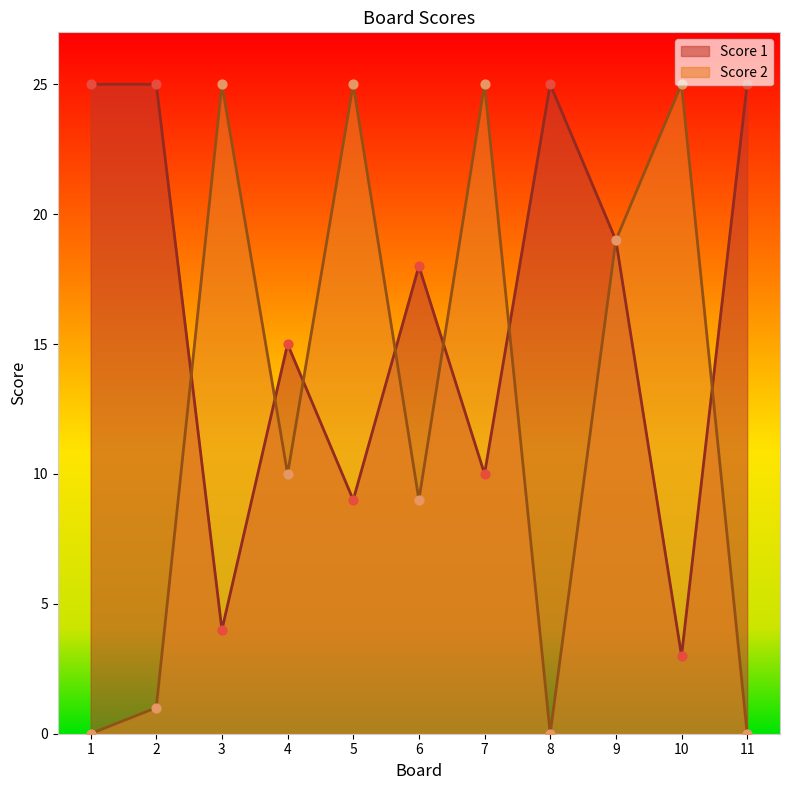

At how many categories does at least one series exceed 1?

11